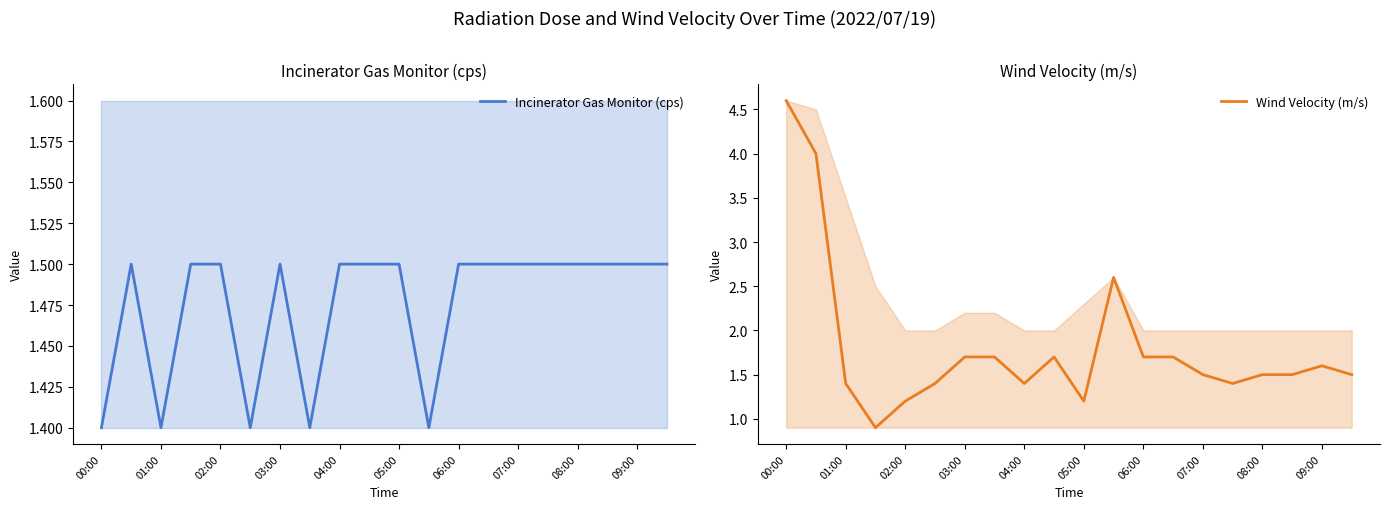

True or false: Incinerator Gas Monitor (cps) has a value of 1.5 at 09:00.

True